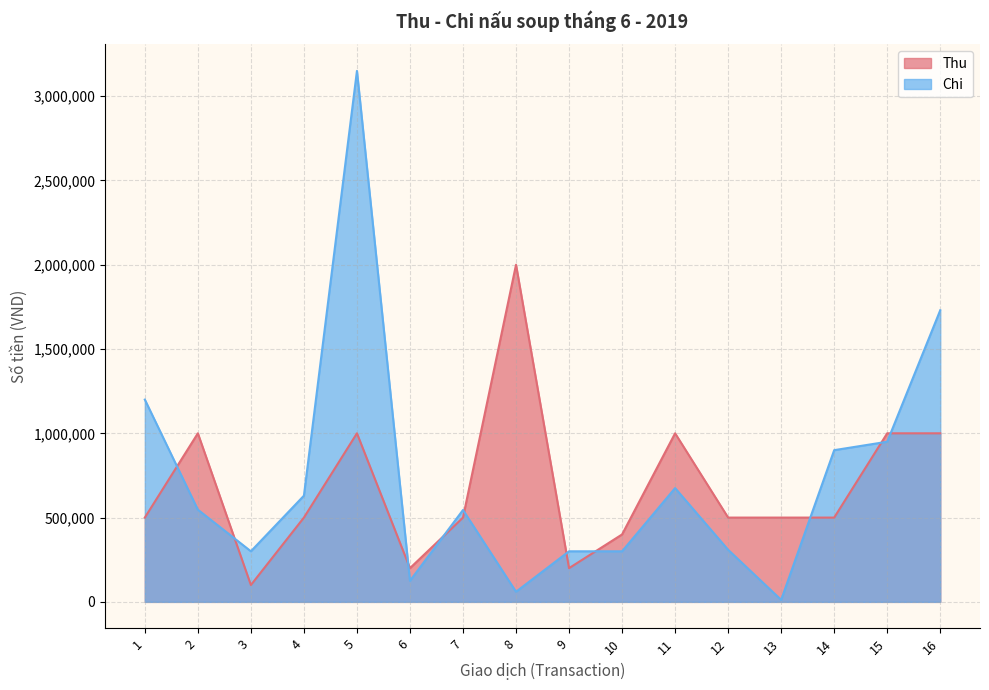

True or false: Chi has a value of 8330 at 13.

False